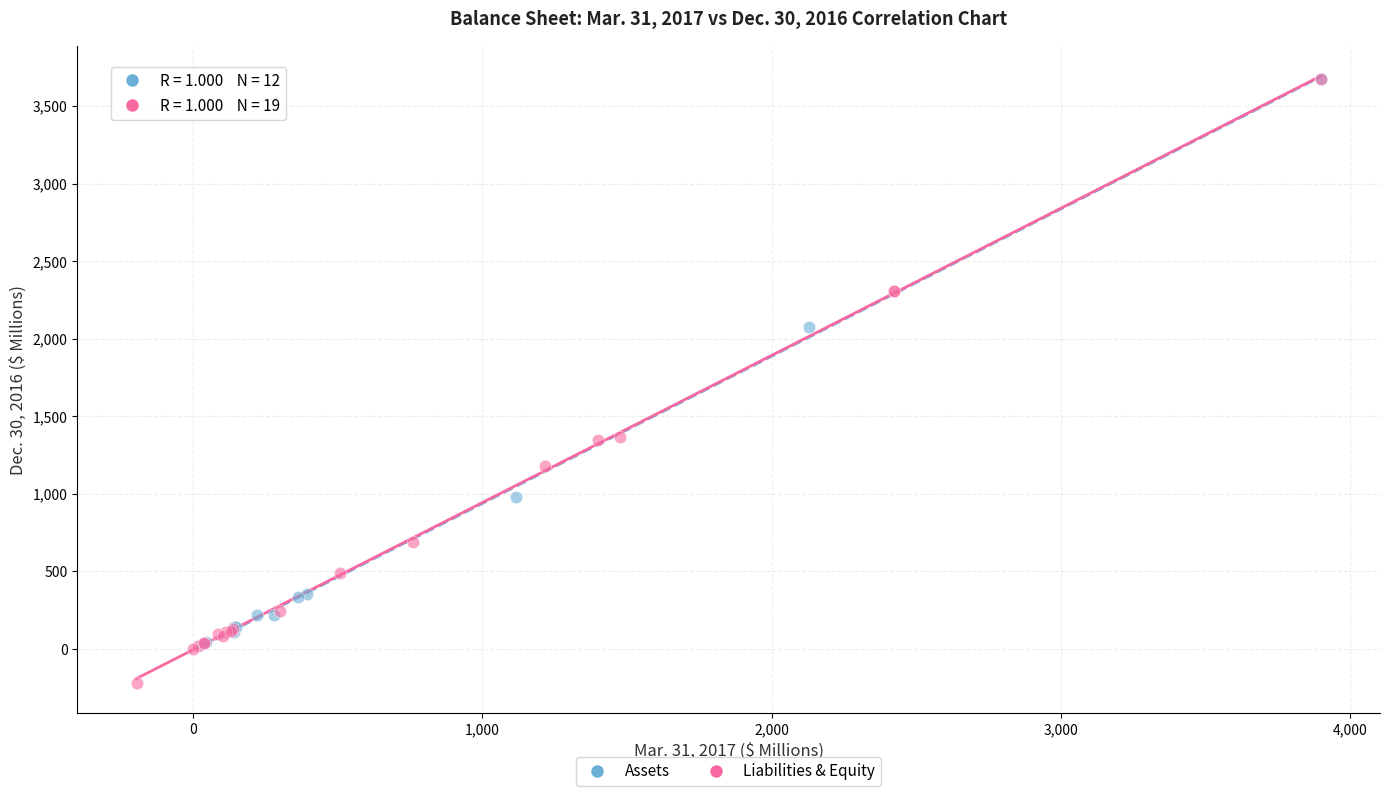

What are all the series names shown in the legend?

Assets, Liabilities & Equity